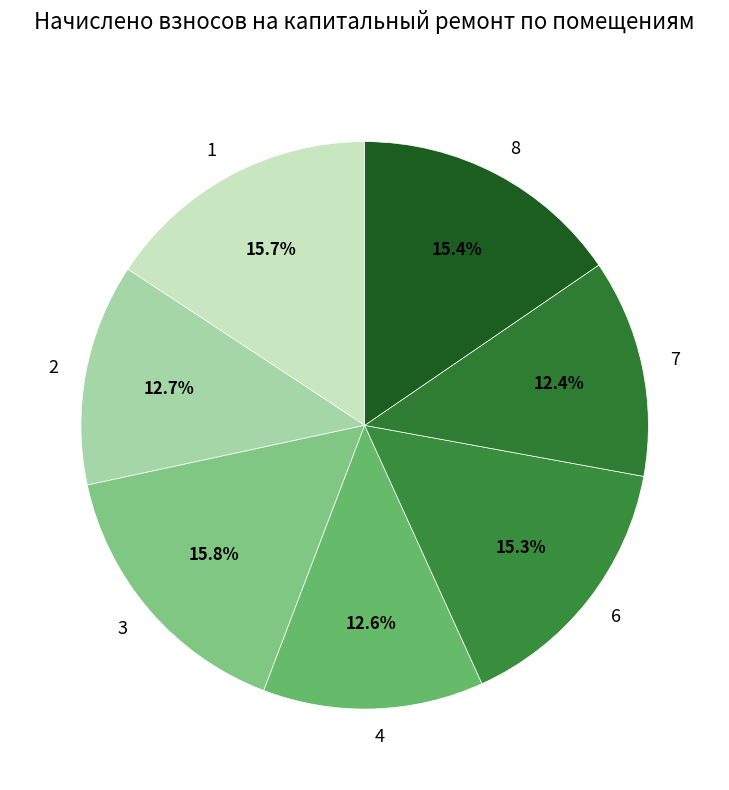

Is 7 the majority of the pie?

No